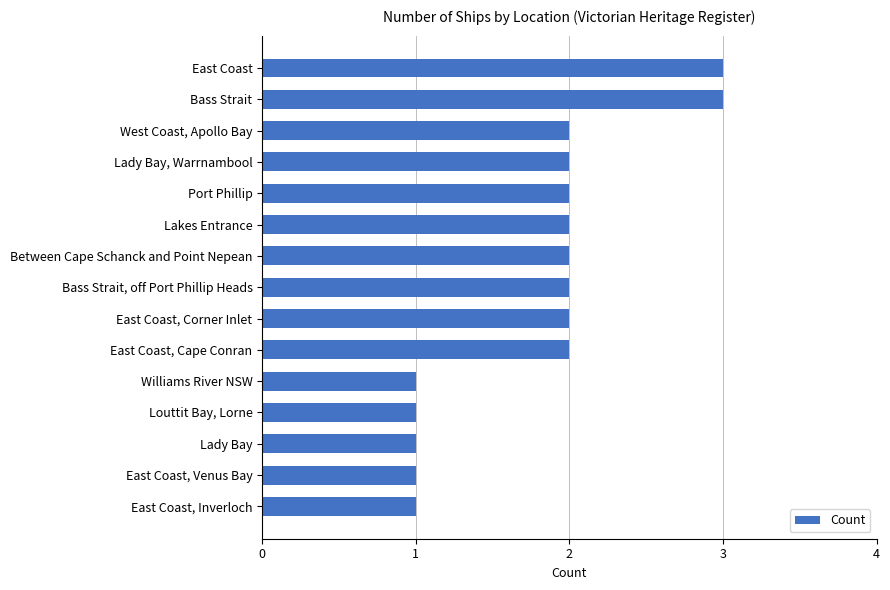

What is the maximum value shown in the chart?

3